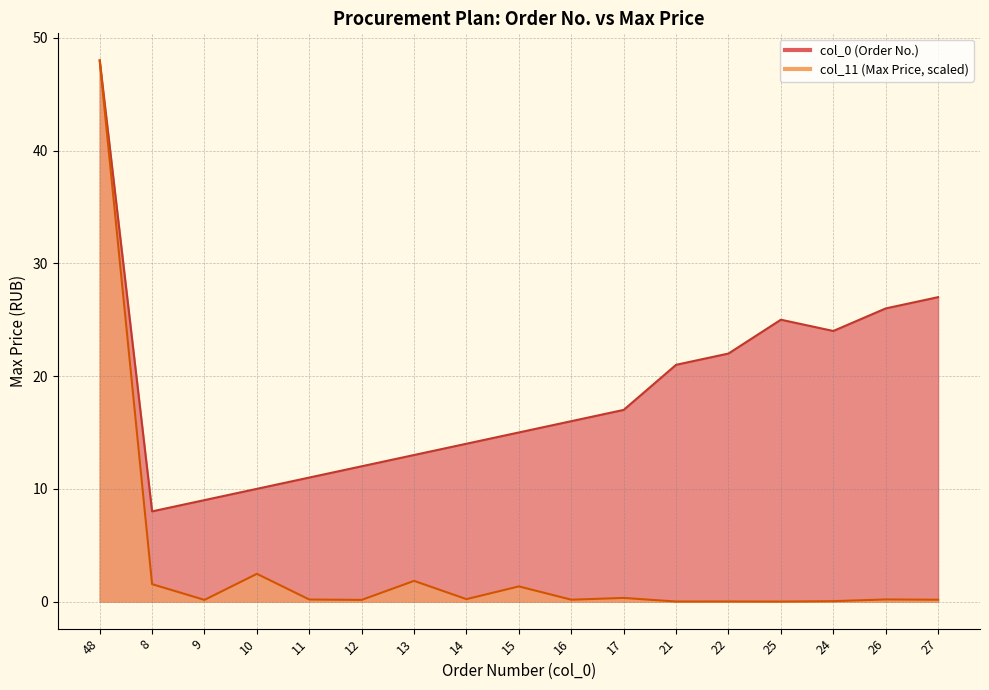

How many interior local valleys does the col_11 (Max Price, RUB) series have?

6